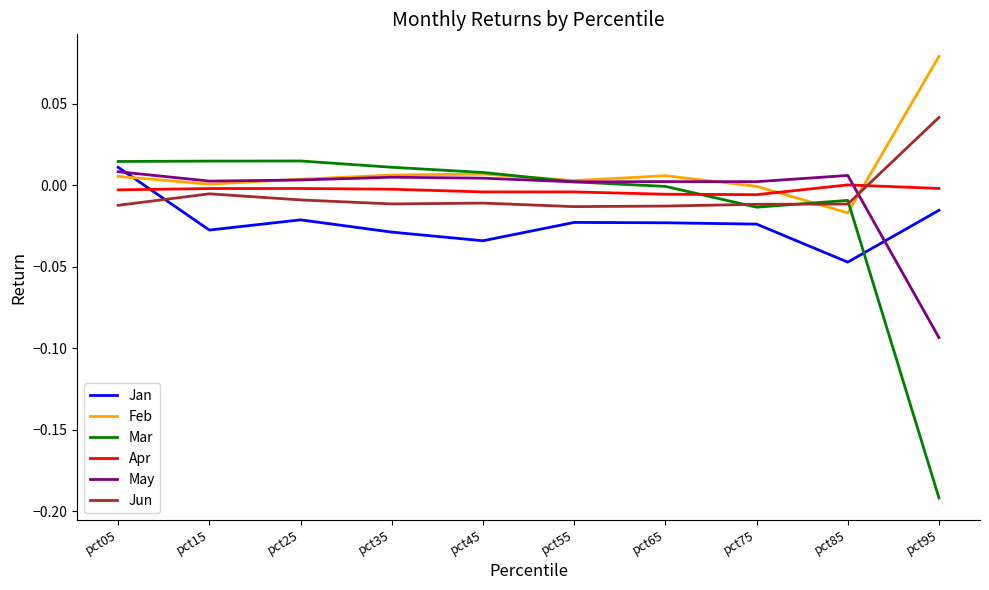

Between pct25 and pct65, which series saw the biggest shift?

Mar